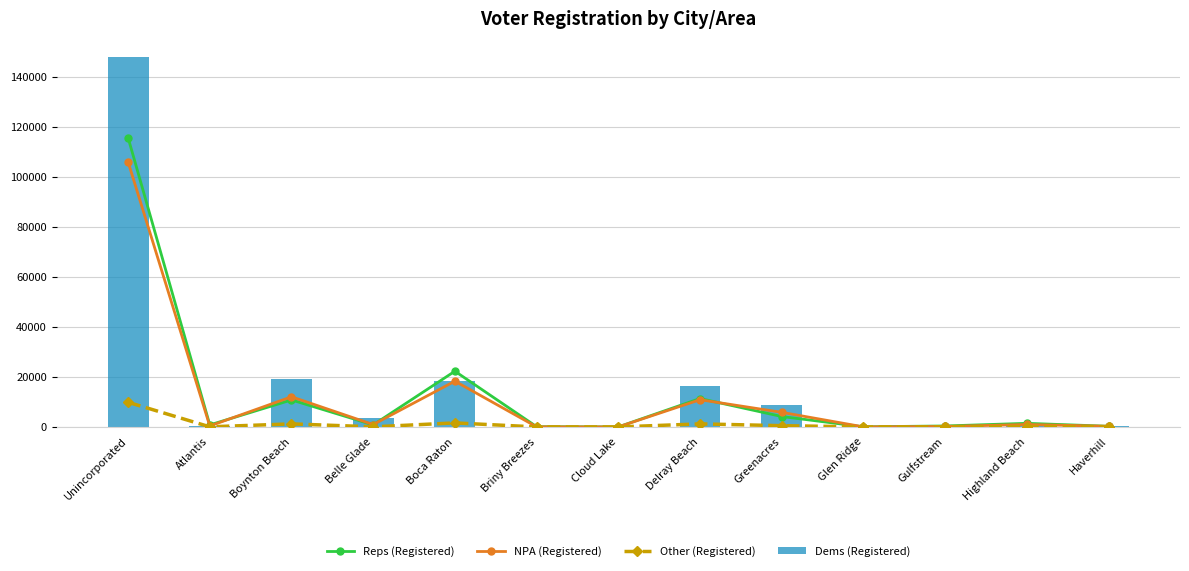

Which series changed the most between Boynton Beach and Boca Raton?

Reps (Registered)